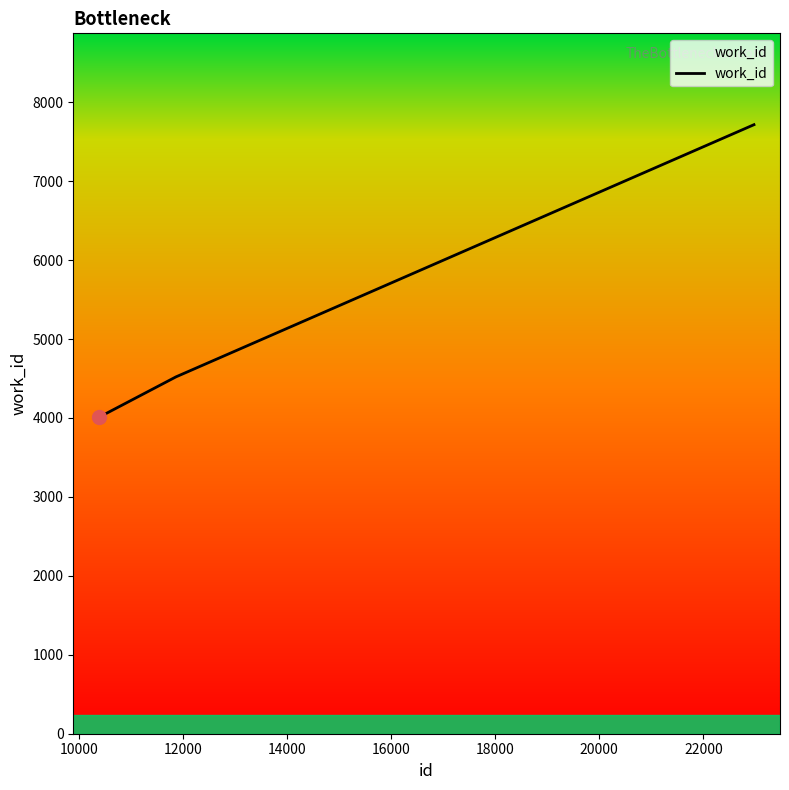

What is the smallest value displayed?

4011